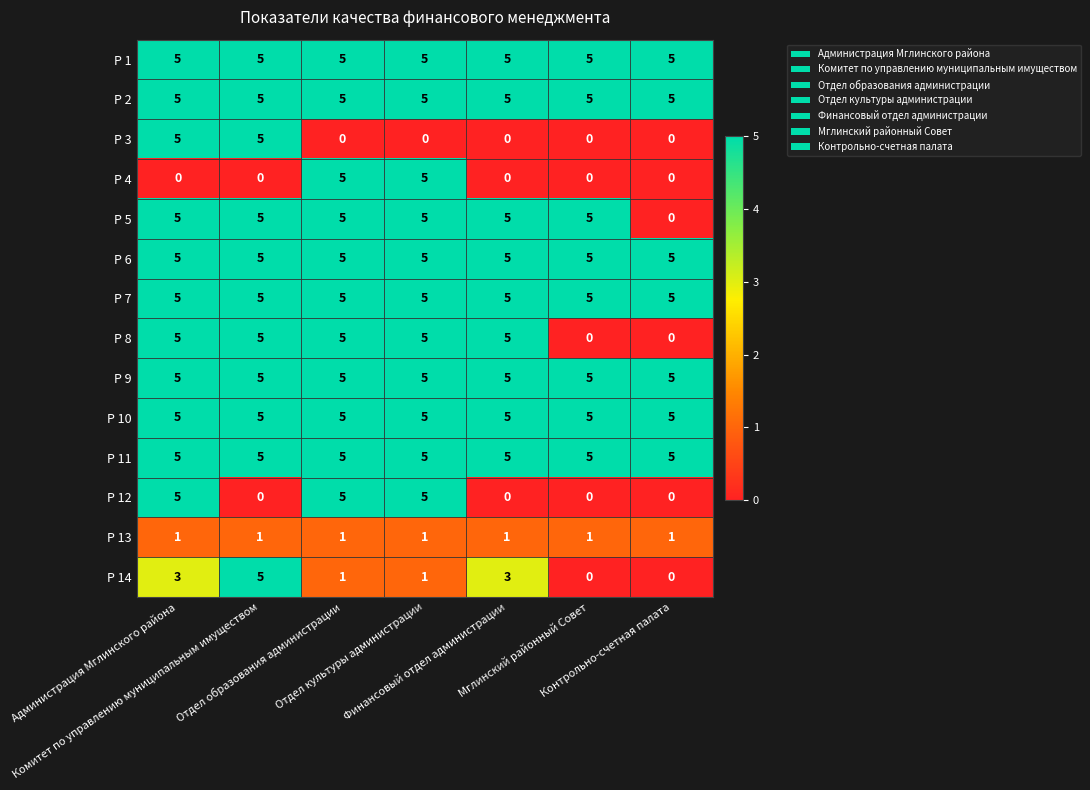

What is the difference between the highest and lowest values at Комитет по управлению муниципальным имуществом?

5